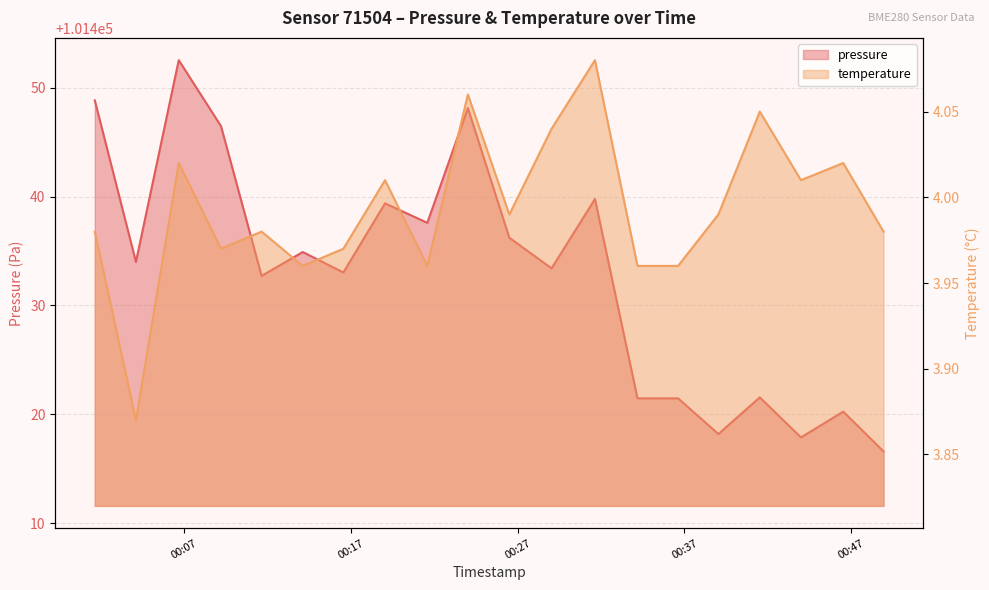

True or false: pressure and temperature cross at least once.

False